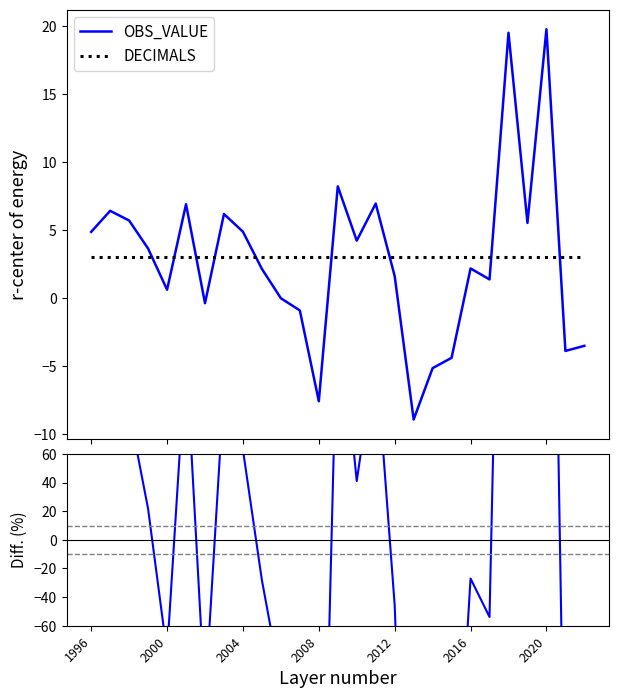

True or false: DECIMALS and OBS_VALUE cross at least once.

True